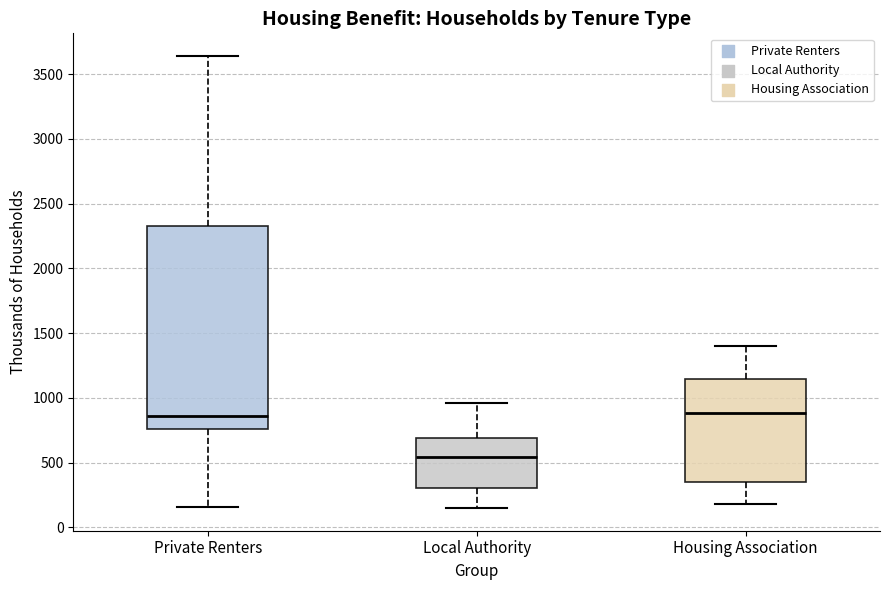

Reading left to right, transcribe this box plot: for each box, give where its median line is, the range the box spans, and where its two whiskers end, as read against the y-axis. The values are not printed on the chart, so give them approximately, as read against the axis.

Private Renters: median 850, box 750 to 2300, whiskers 150 to 3650
Local Authority: median 550, box 300 to 700, whiskers 150 to 950
Housing Association: median 900, box 350 to 1150, whiskers 200 to 1400